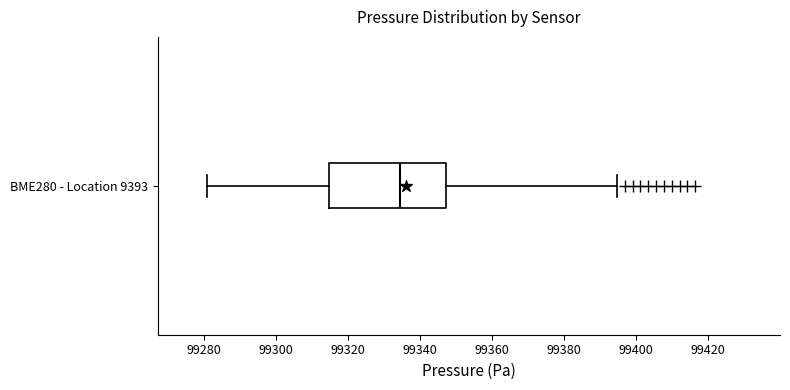

Read this box plot against the x-axis: the position of the median line, the range covered by the box, and the ends of both whiskers. The values are not printed on the chart, so give them approximately, as read against the axis.

median 99334, box 99314 to 99348, whiskers 99280 to 99394